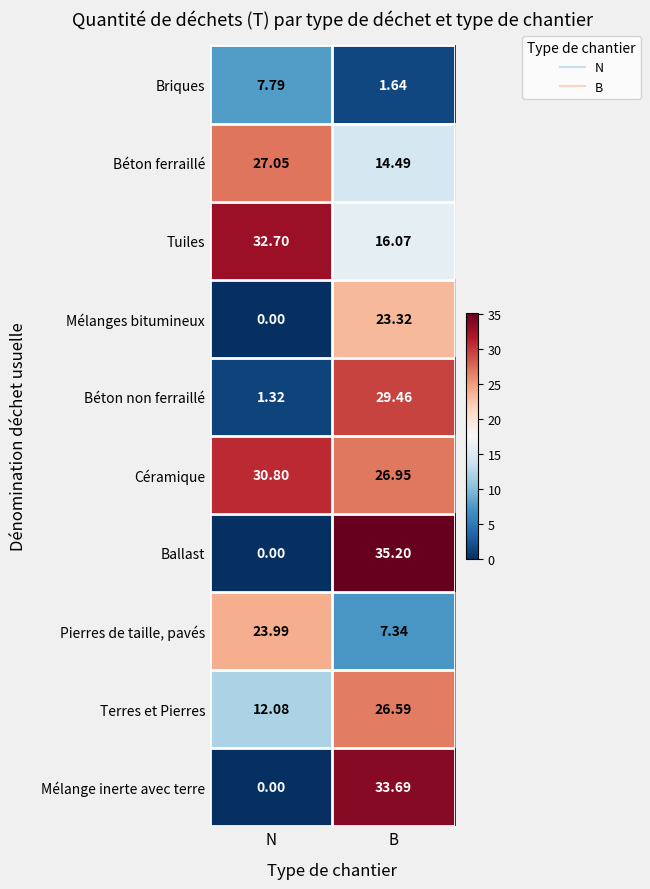

At which category is the sum across all series the highest?

B